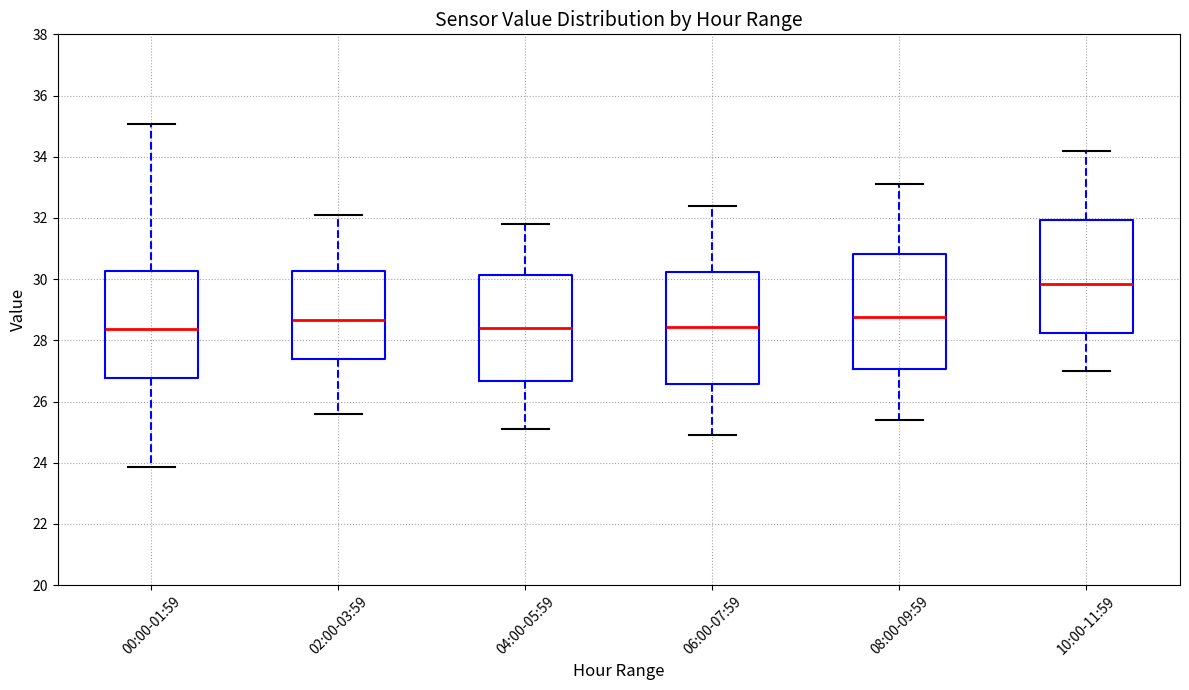

Where is the upper edge of the box for 10:00-11:59 on the y-axis? The values are not printed on the chart, so give them approximately, as read against the axis.

32.0